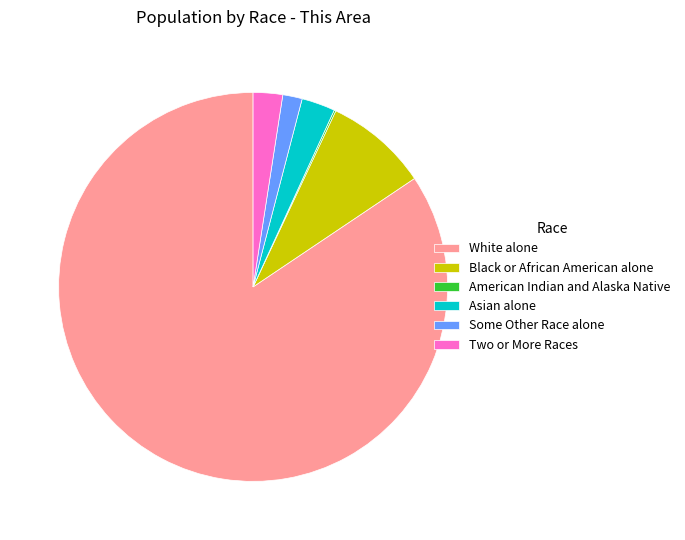

Does any single category account for the majority?

Yes